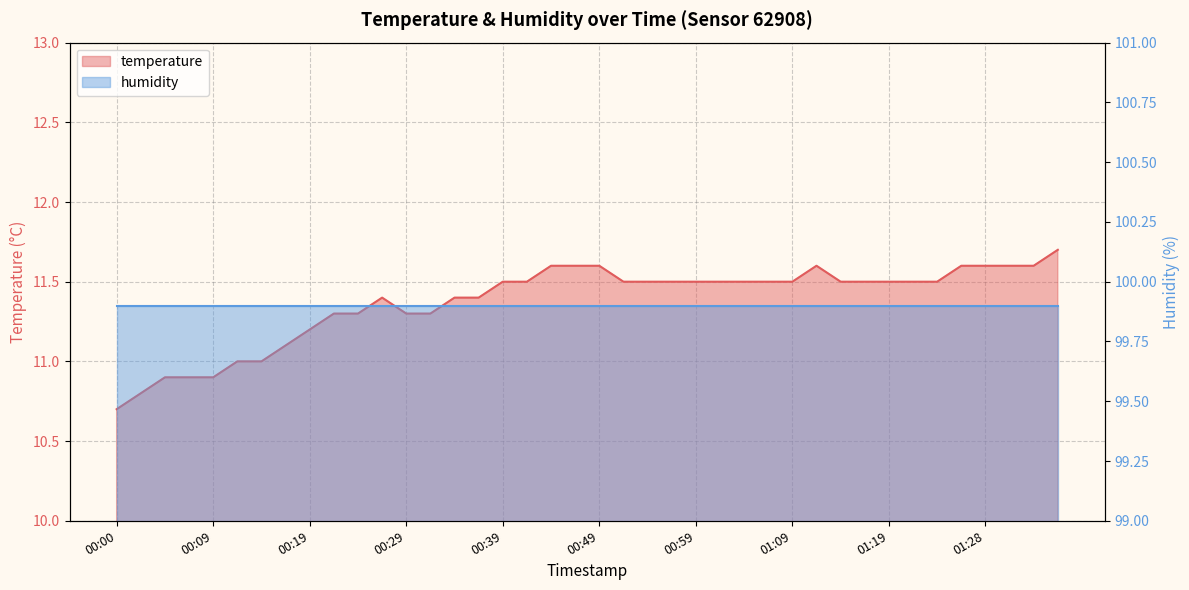

How many values exceed 11?

33